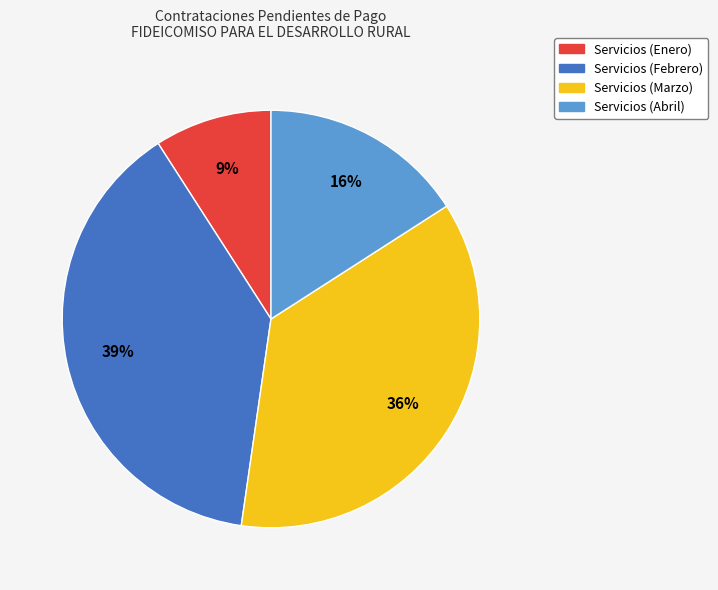

To the nearest percent, what is the difference between the Servicios (Abril) and Servicios (Febrero) slice percentages?

23%